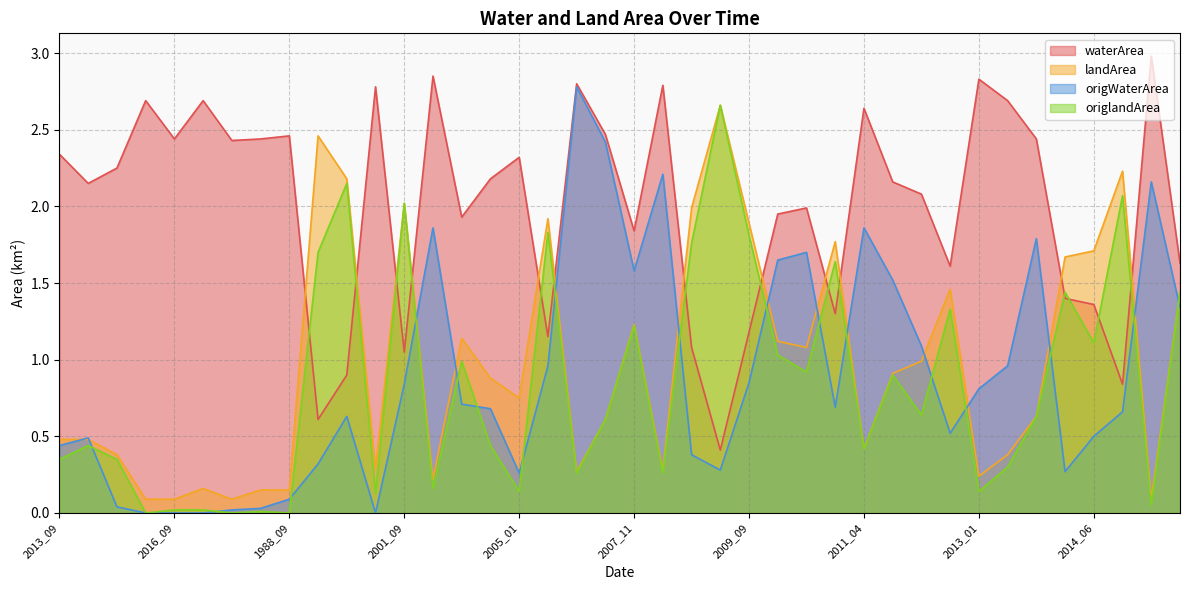

Is it true that origlandArea equals -1.7 at 1991_09?

False